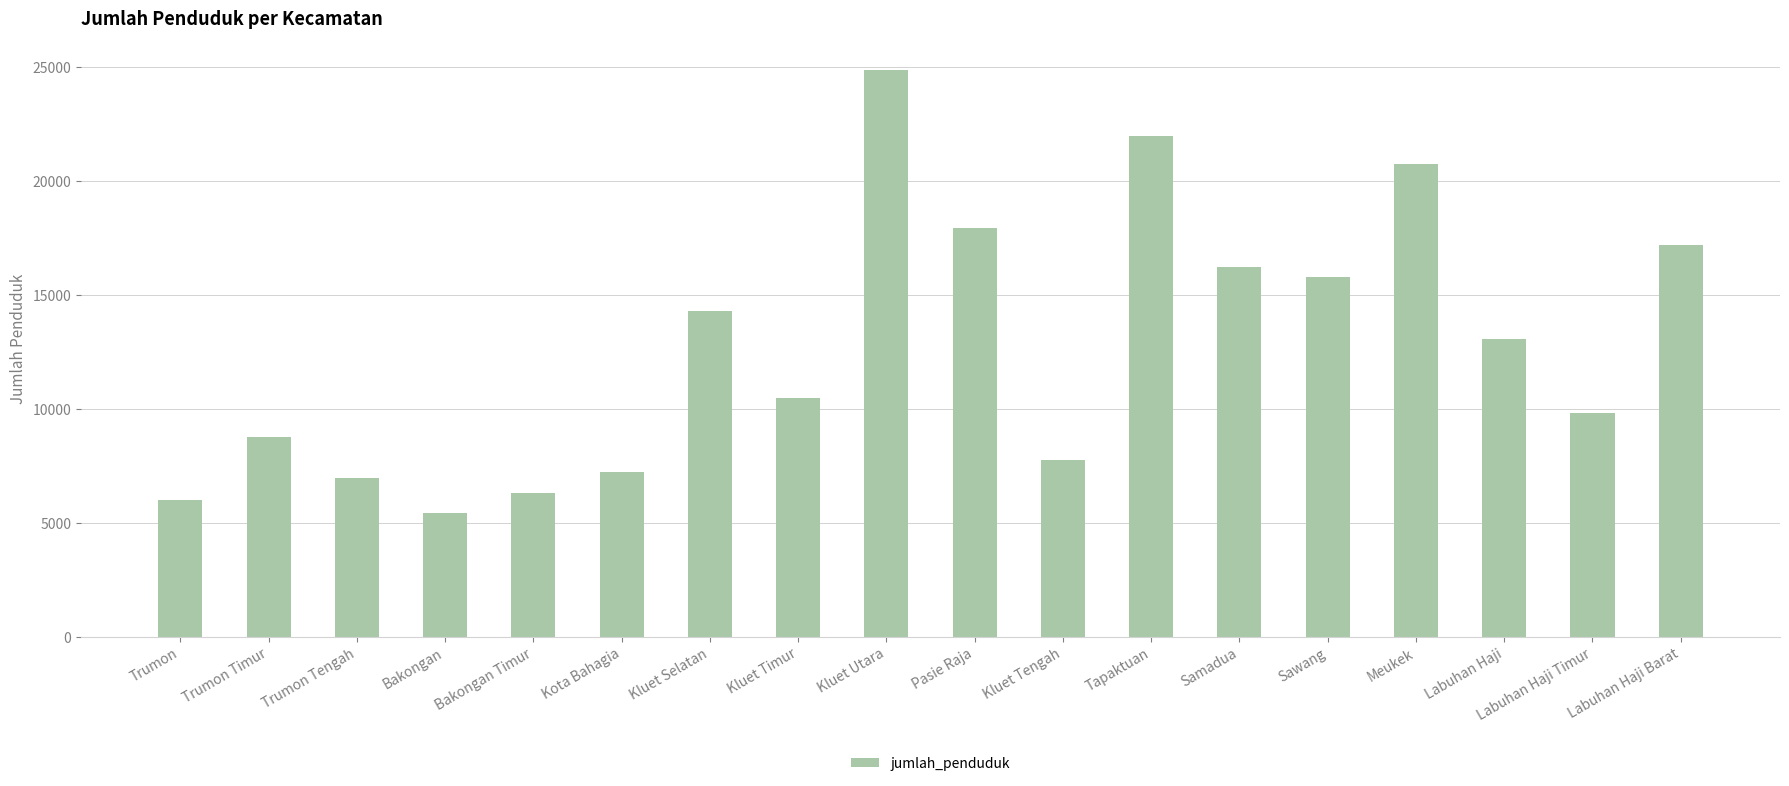

List the labels in order of value, smallest first.

Bakongan, Trumon, Bakongan Timur, Trumon Tengah, Kota Bahagia, Kluet Tengah, Trumon Timur, Labuhan Haji Timur, Kluet Timur, Labuhan Haji, Kluet Selatan, Sawang, Samadua, Labuhan Haji Barat, Pasie Raja, Meukek, Tapaktuan, Kluet Utara